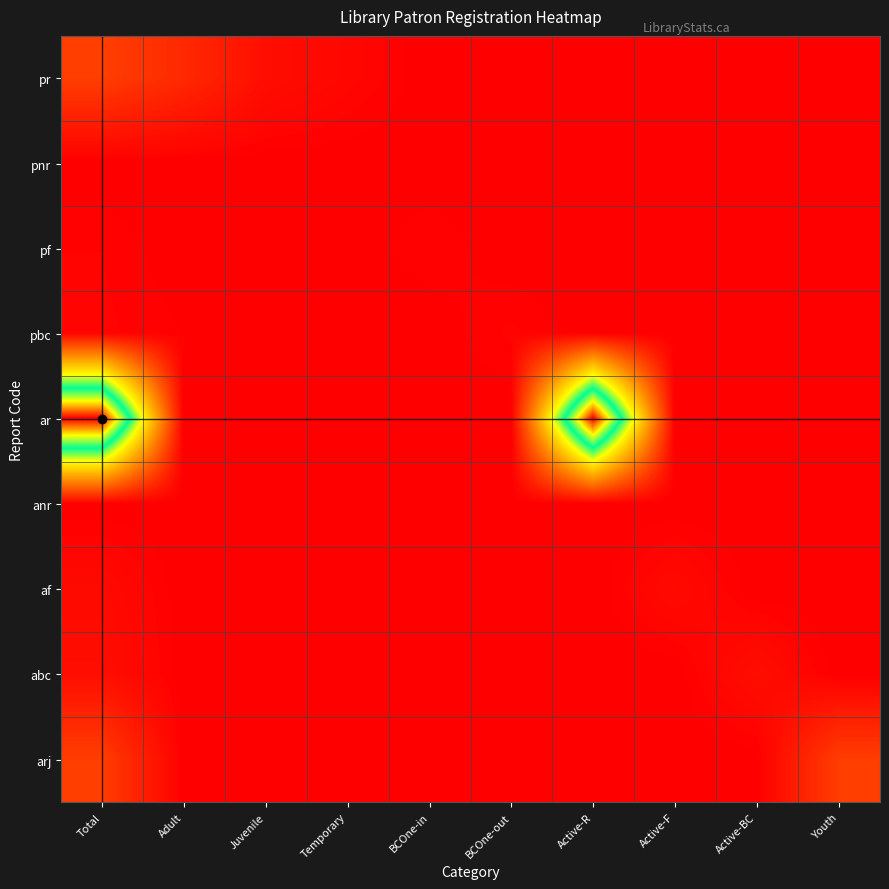

What is the total value across all series at Total?

1015